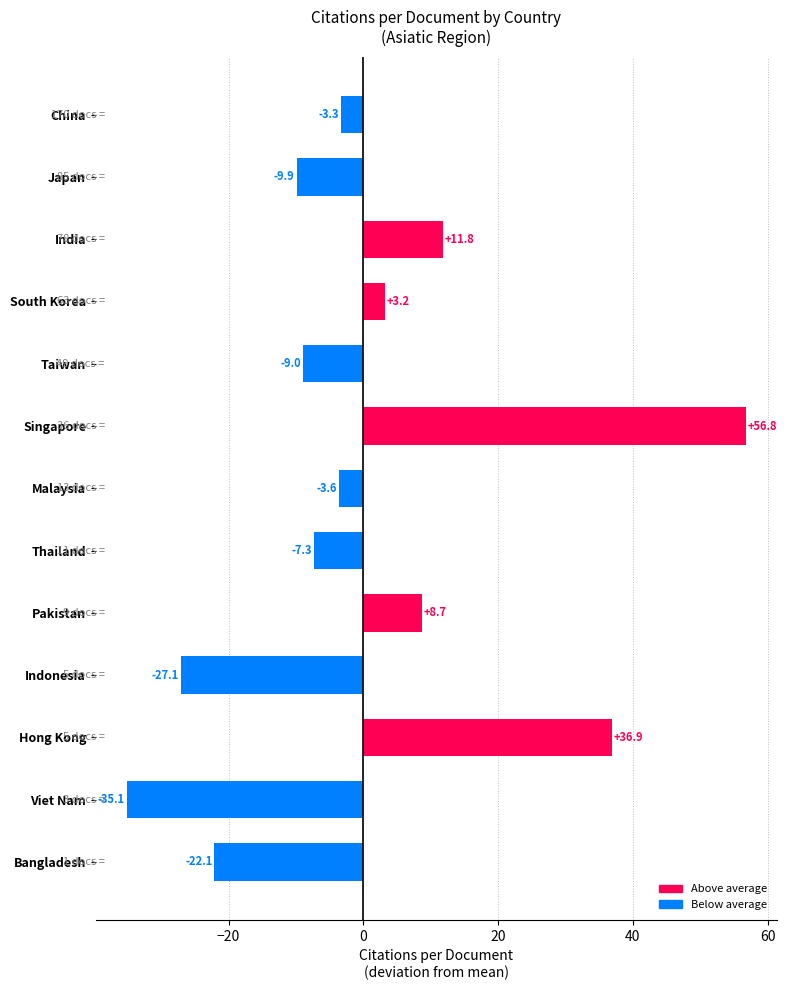

What is the maximum value shown in the chart?

56.8